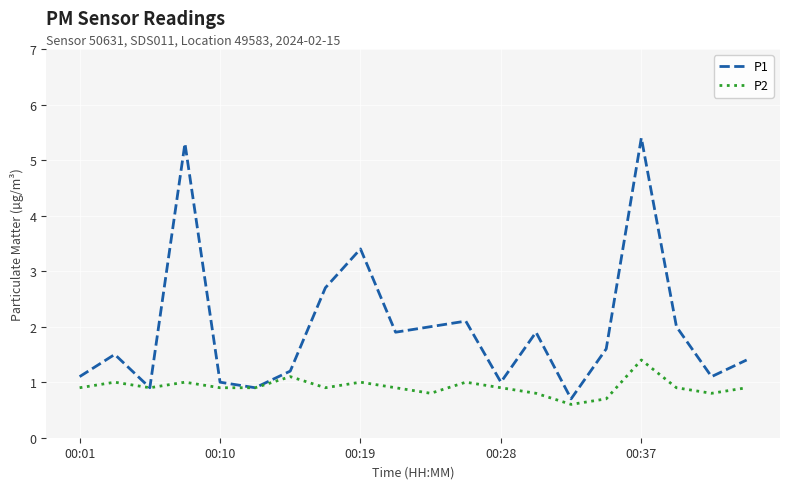

List the series in order of their overall mean, lowest first.

P2, P1